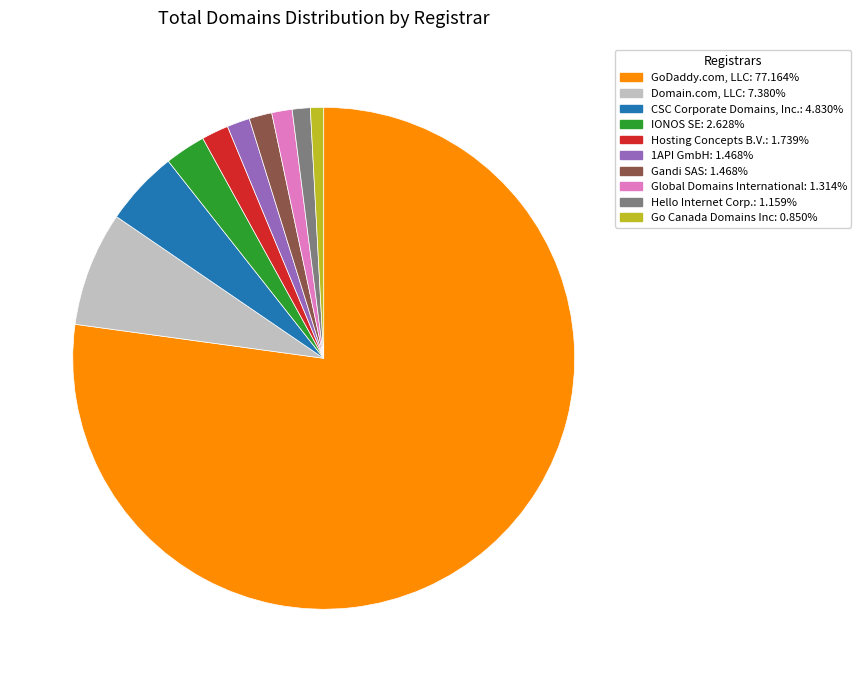

How many segments does this pie chart have?

10